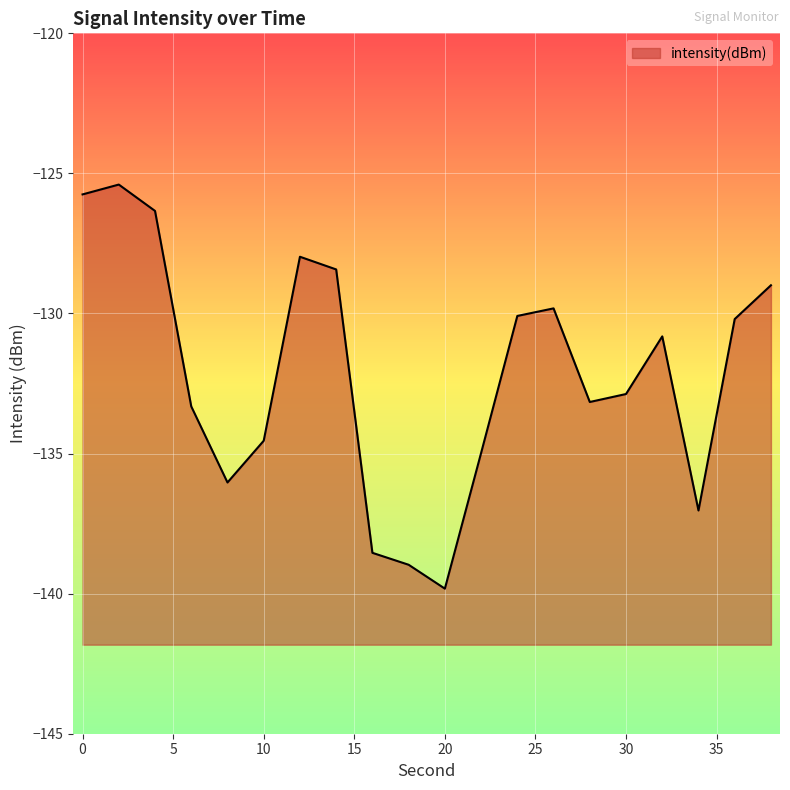

How many distinct data groups are displayed?

1